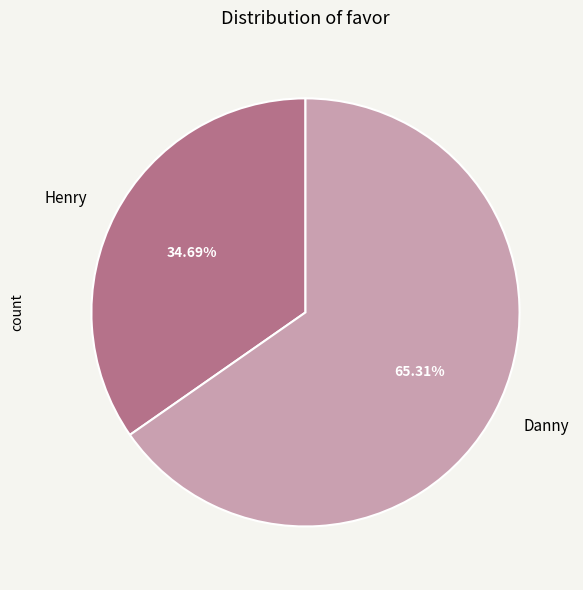

Which slice represents more than half of the pie?

Danny